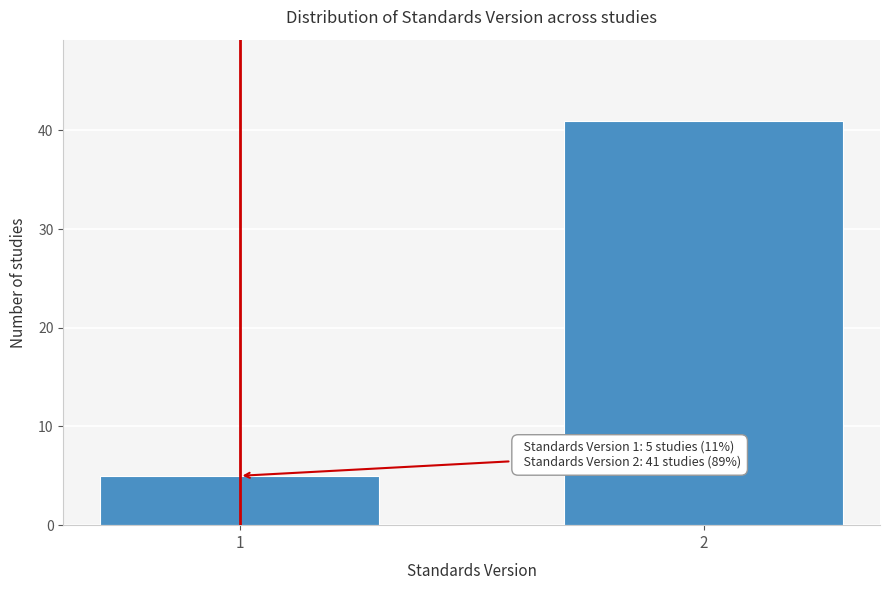

Reading left to right, transcribe all the data shown in this chart.

1=5	2=41